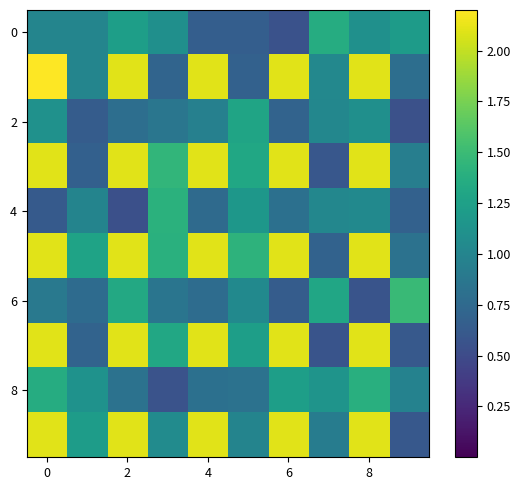

What is the minimum value shown in the chart?

0.5